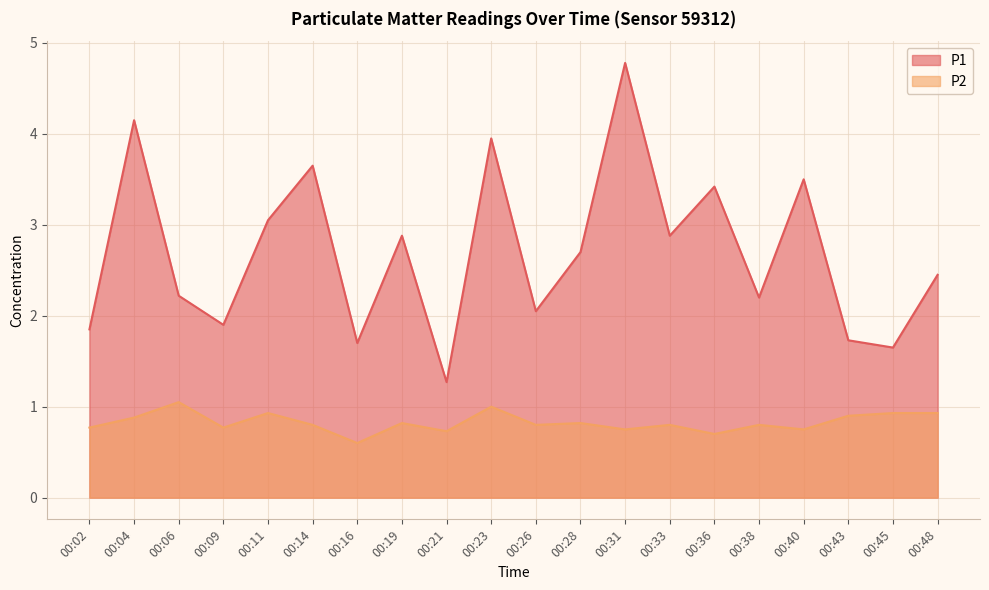

Is the value of P1 at 00:19 greater than the value of P2 at 00:48?

Yes